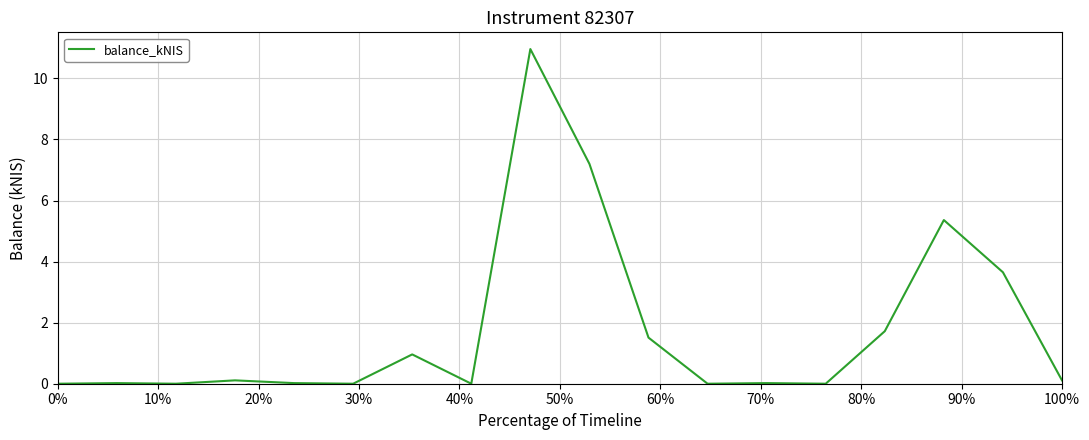

Is this an area chart (filled region under the line)?

No